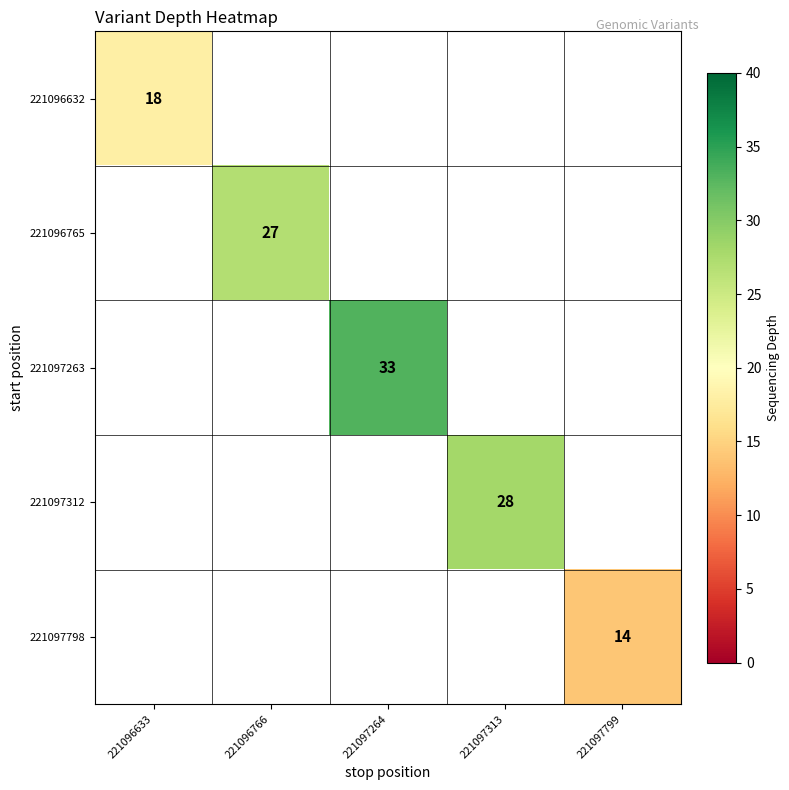

At which category does the chart reach its minimum across all series?

221097799